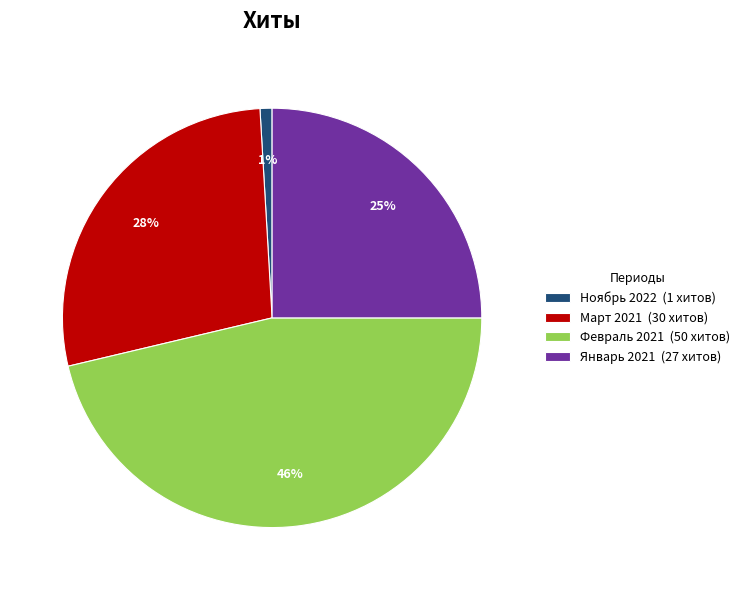

Rank the categories by value from highest to lowest.

Февраль 2021 (50 хитов), Март 2021 (30 хитов), Январь 2021 (27 хитов), Ноябрь 2022 (1 хитов)